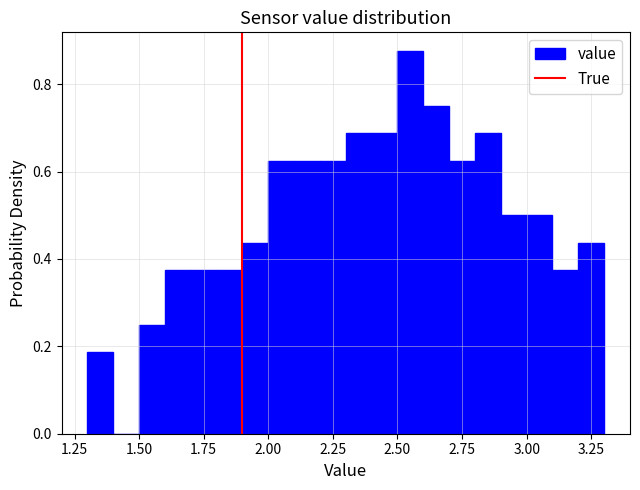

Around what value on the x-axis is the tallest bar? Give the approximate position of its centre, as read against the axis.

2.55